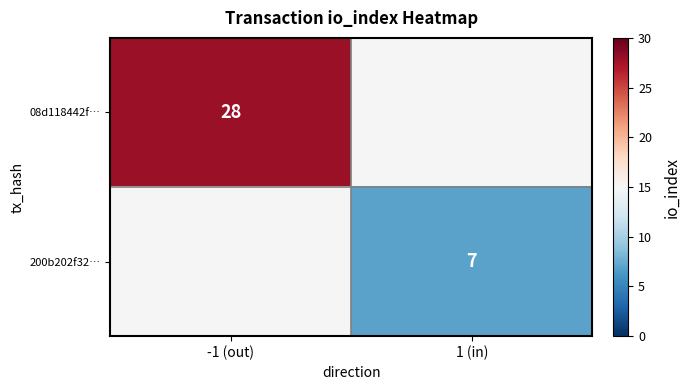

The 200b202f32… series shows 7 at 1 (in). True or false?

True